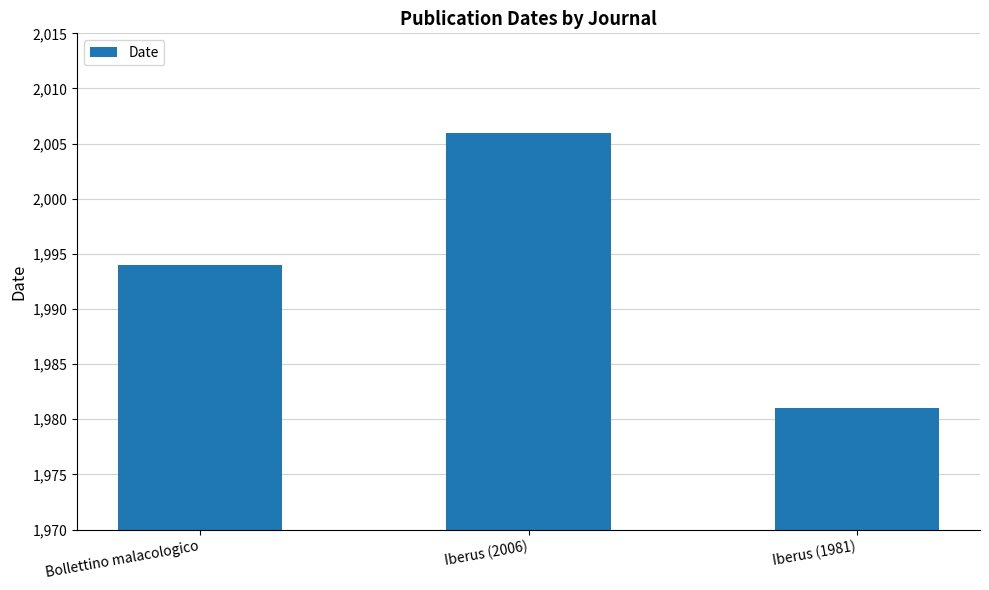

Read the value at Bollettino malacologico.

1994